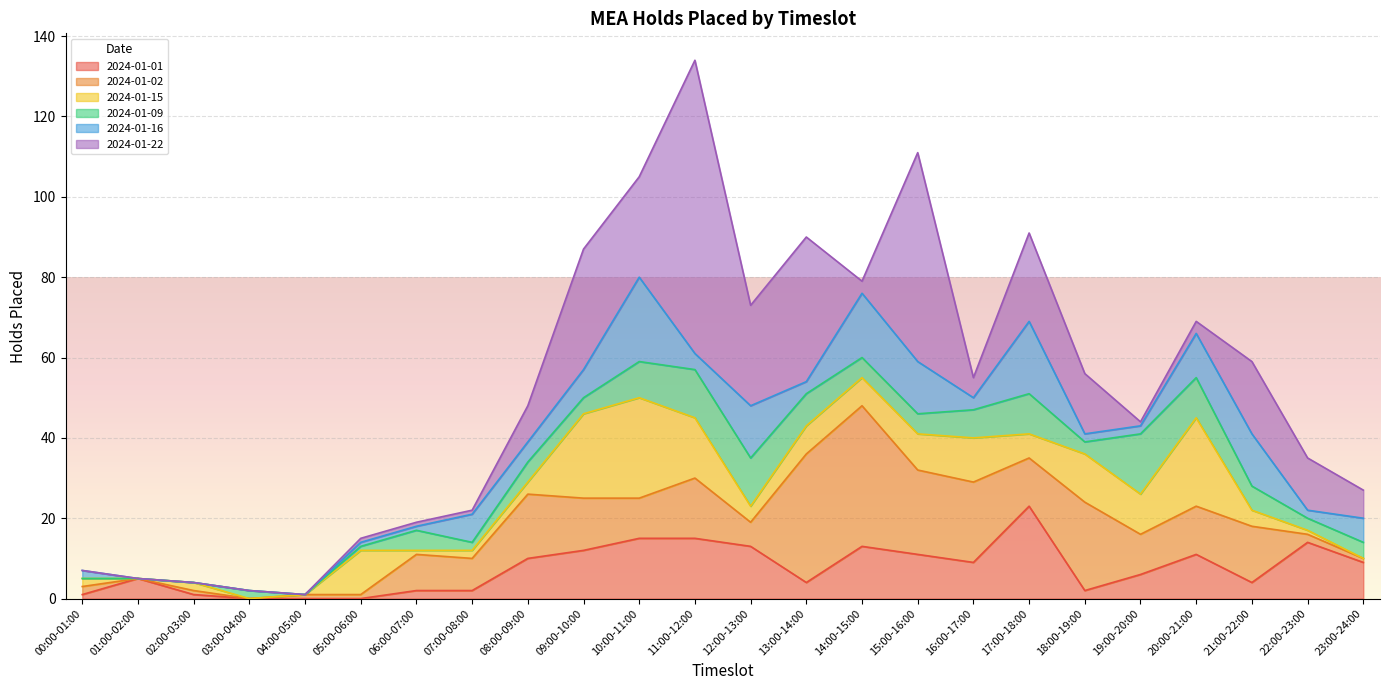

Which category has the highest value across all series?

11:00-12:00